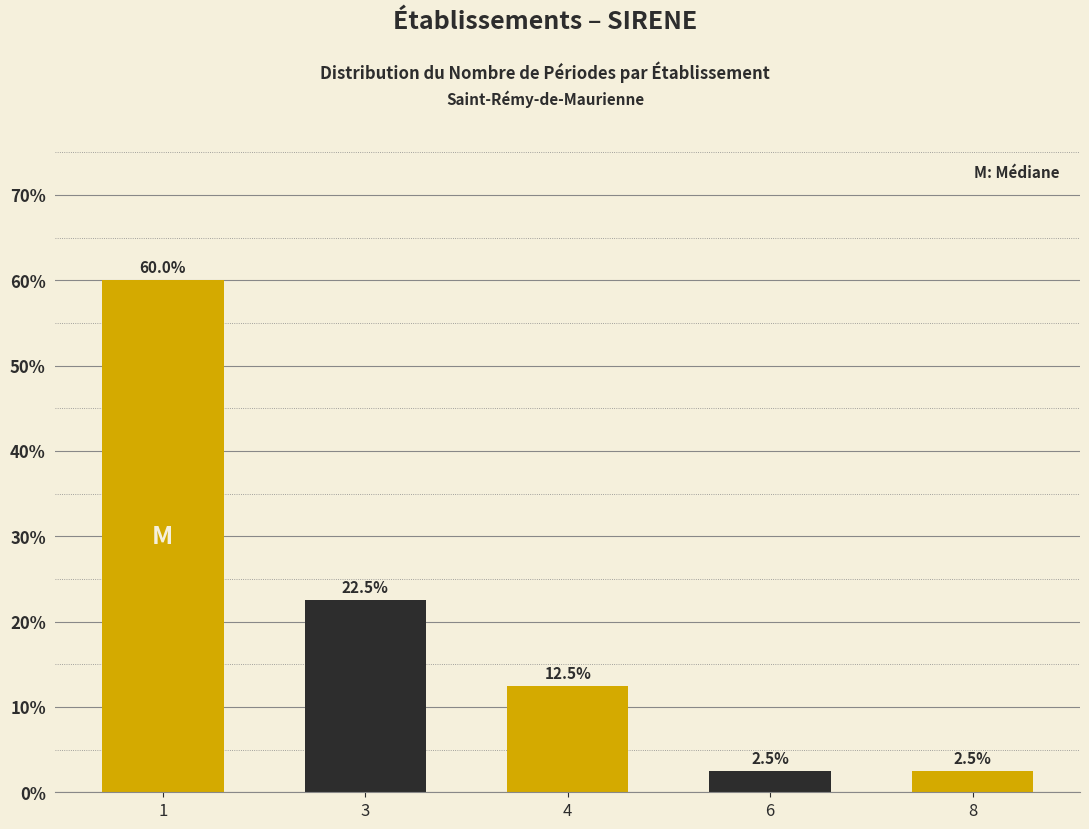

Reading left to right, extract all data points from this chart.

1=60.0	3=22.5	4=12.5	6=2.5	8=2.5